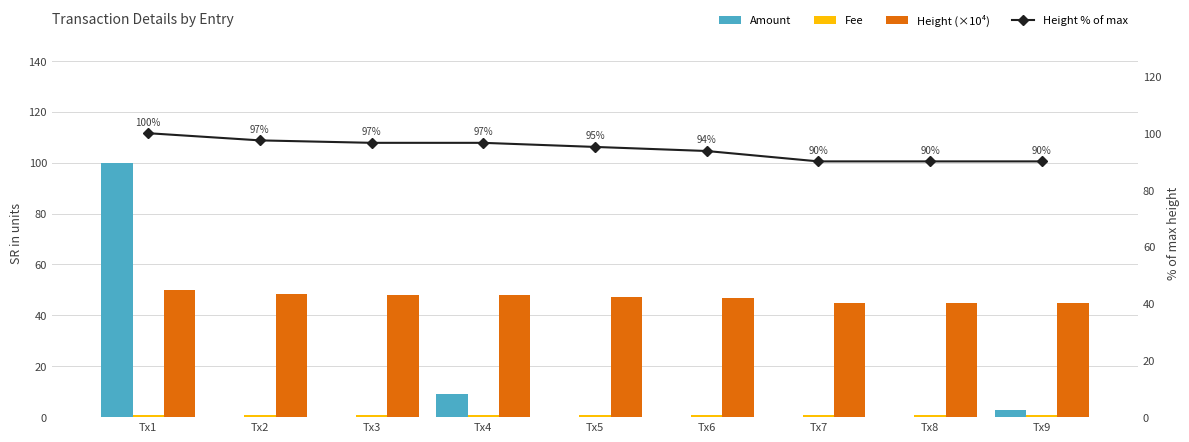

What is the sum of all Height (×10⁴) values?

422.9